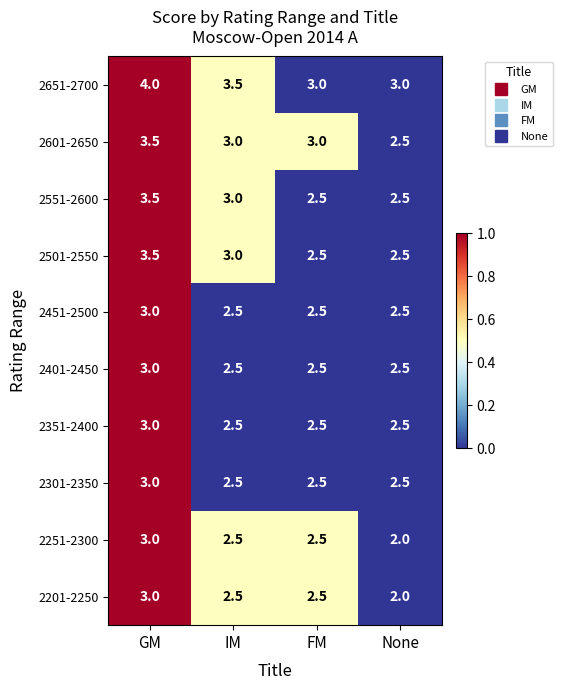

Count the 2601-2650 values in the range 3 to 4.

3